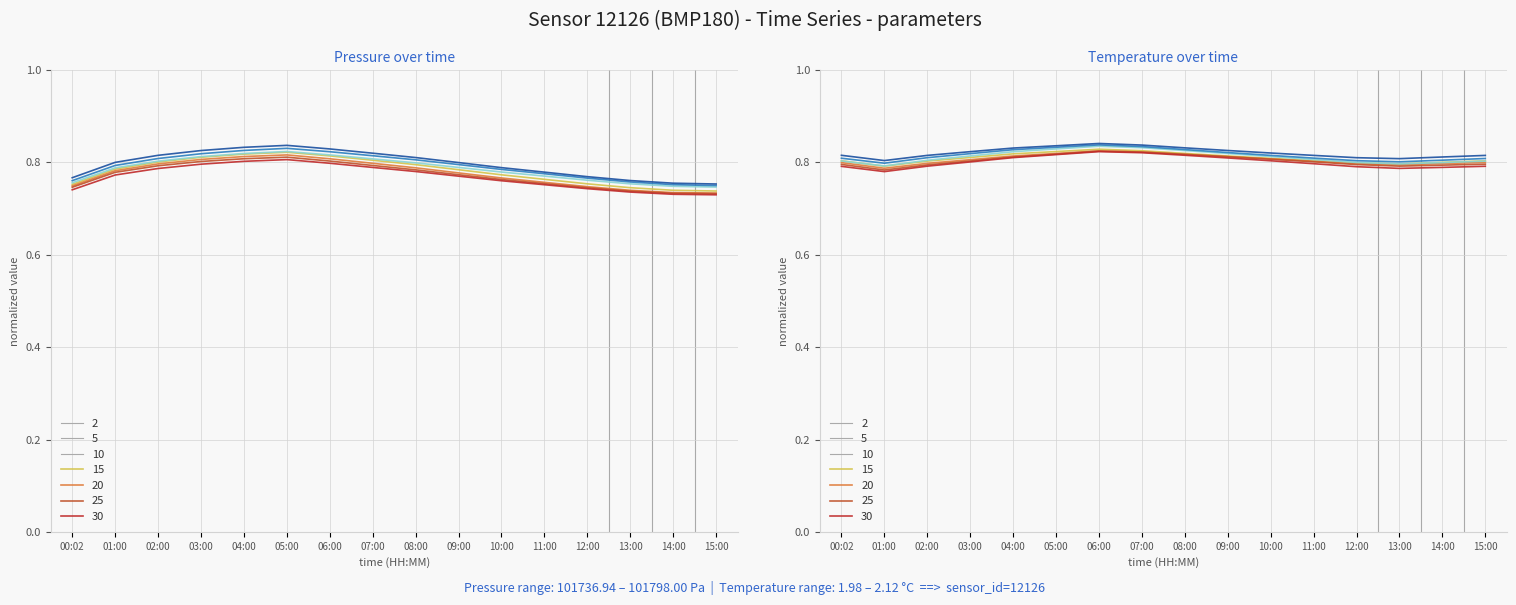

In temperature, how many points are lower than both neighbors (excluding endpoints)?

2